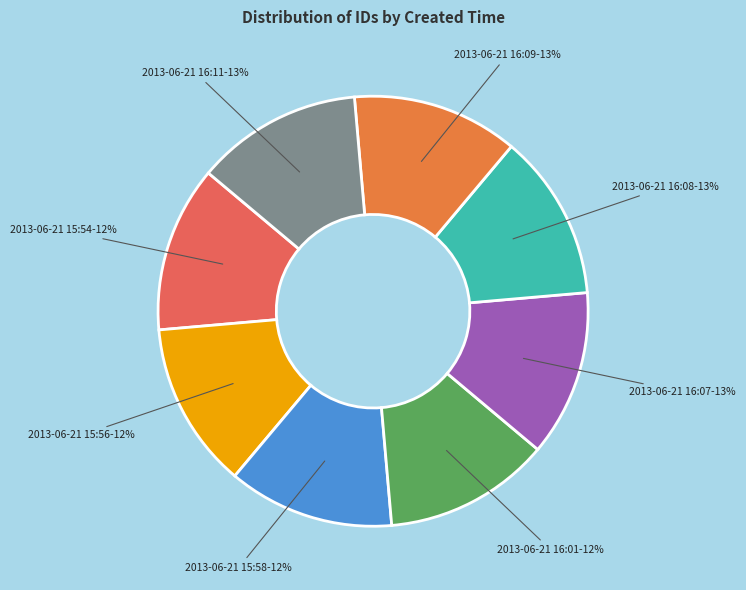

How many segments does this pie chart have?

8